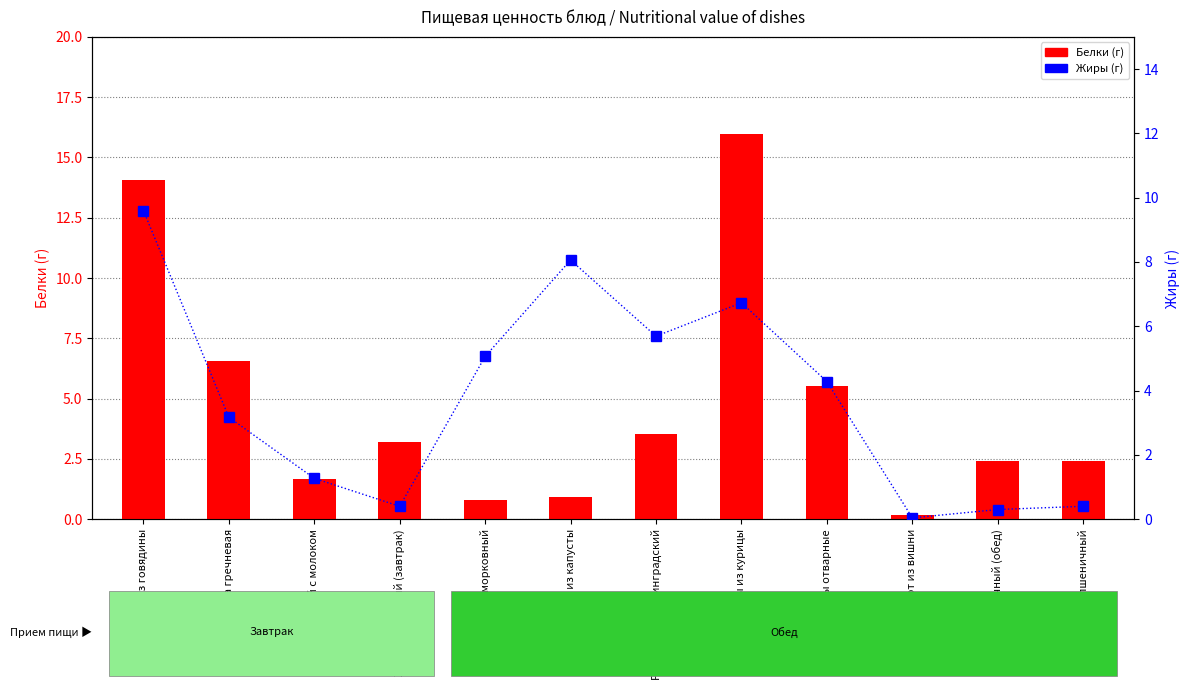

True or false: Жиры (г) has a value of 9.5 at Рассольник ленинградский.

False